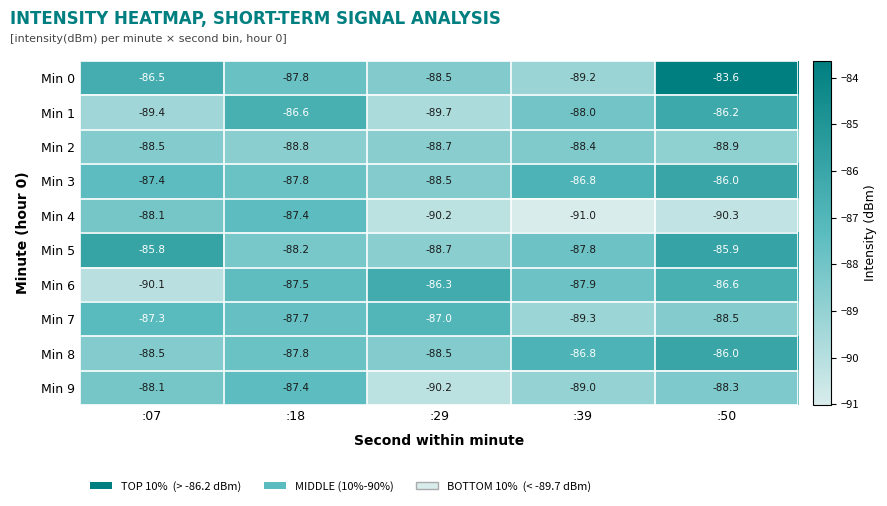

What is the difference between the maximum and minimum values in the Min 8 series?

2.5